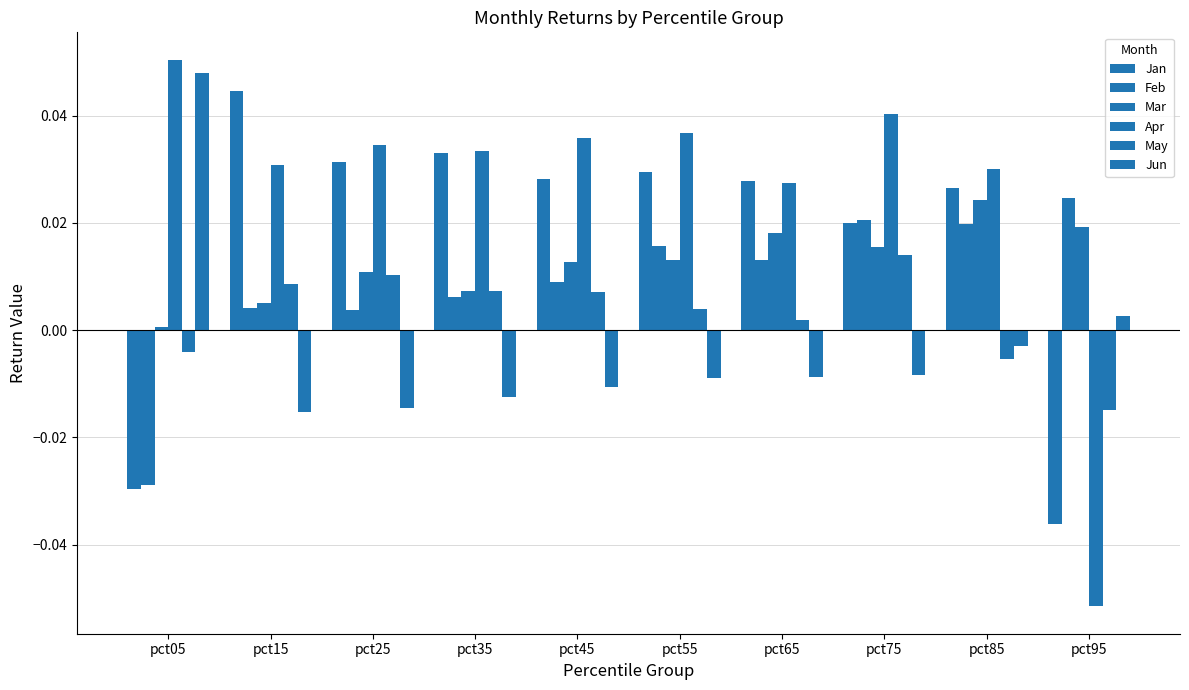

How many groups of bars are there?

10